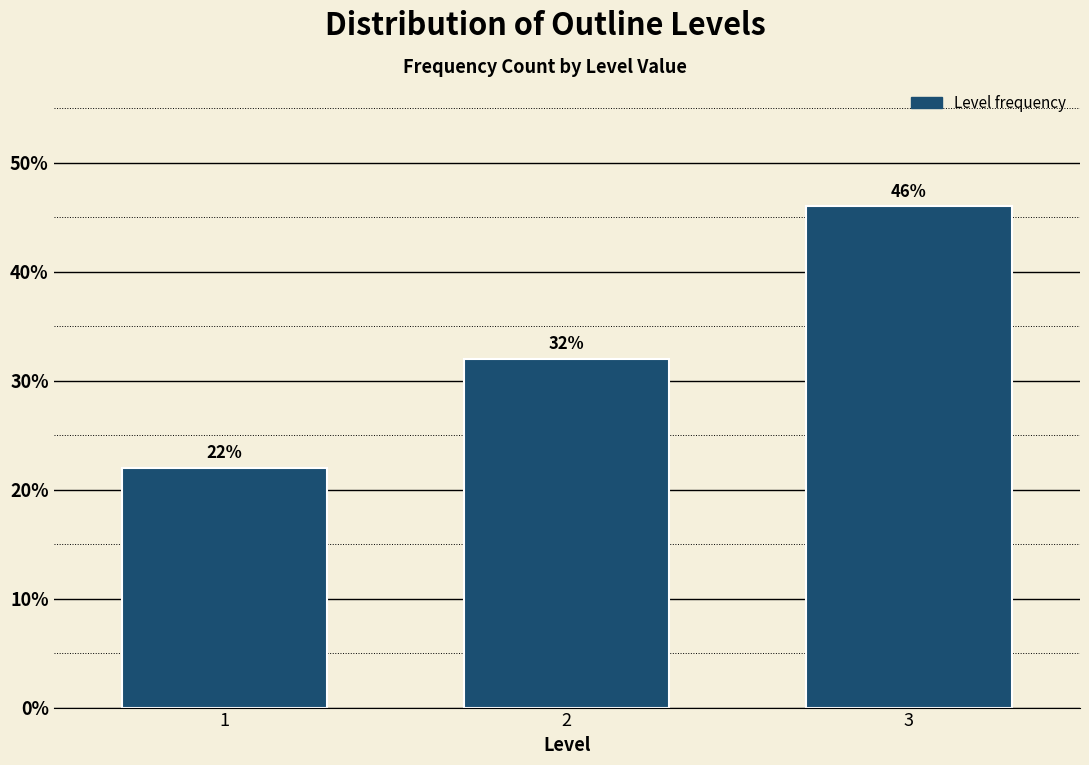

Reading right to left, extract all data points from this chart.

3=46	2=32	1=22